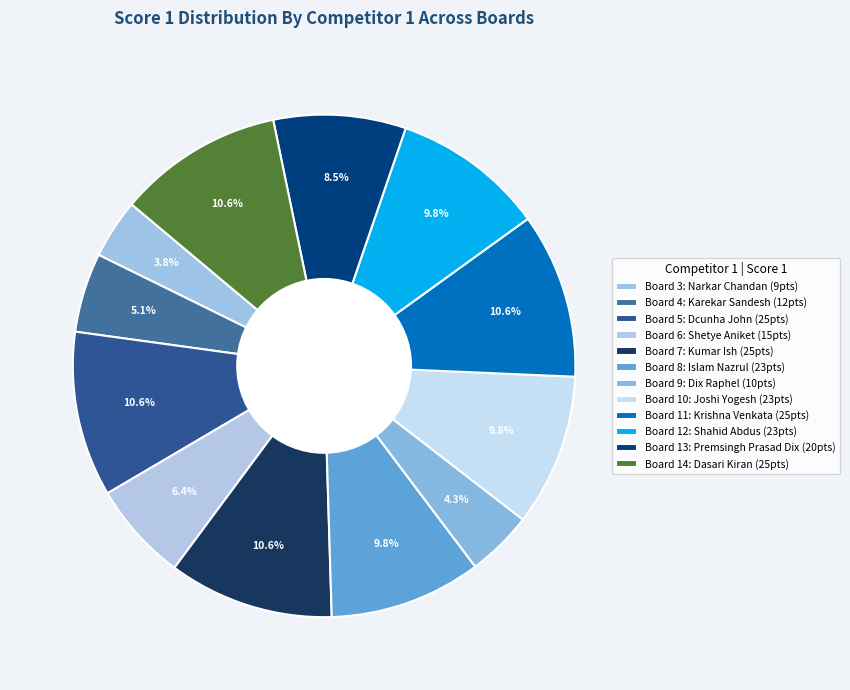

Count the number of slices in the pie.

12